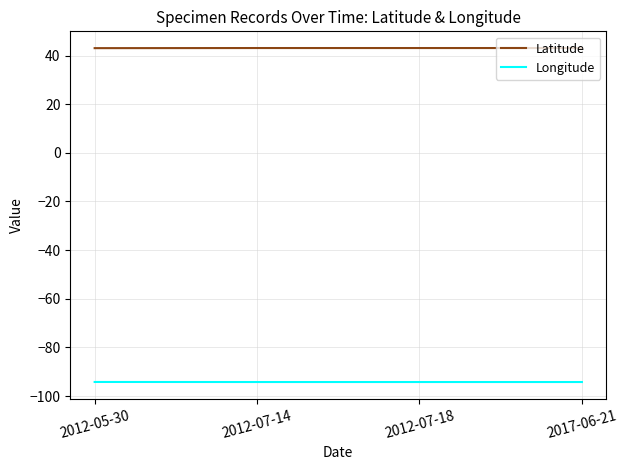

What is the sum of all Longitude values?

-376.9